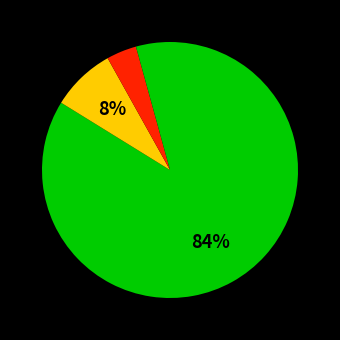

Count the number of slices in the pie.

4